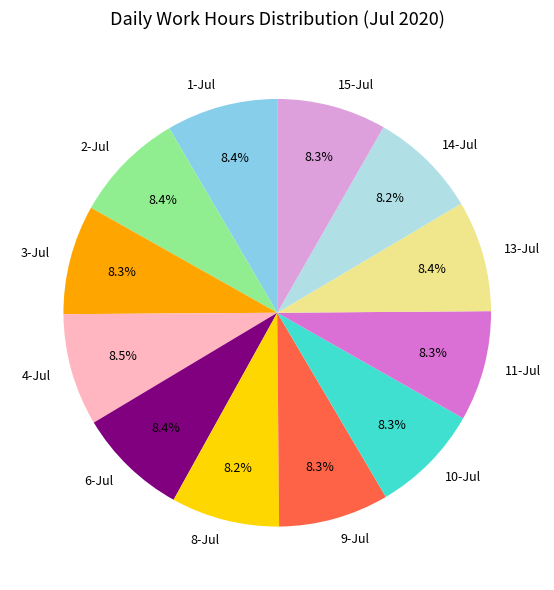

Do 10-Jul and 15-Jul together represent more than half of the pie?

No